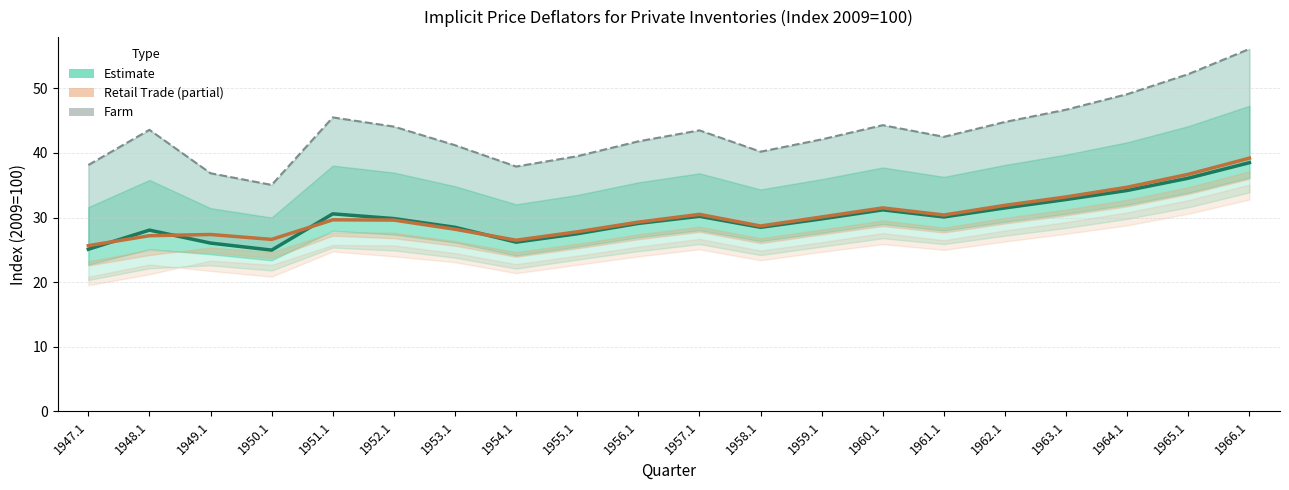

In Estimate (Private inventories), how many points are higher than both neighbors (excluding endpoints)?

4